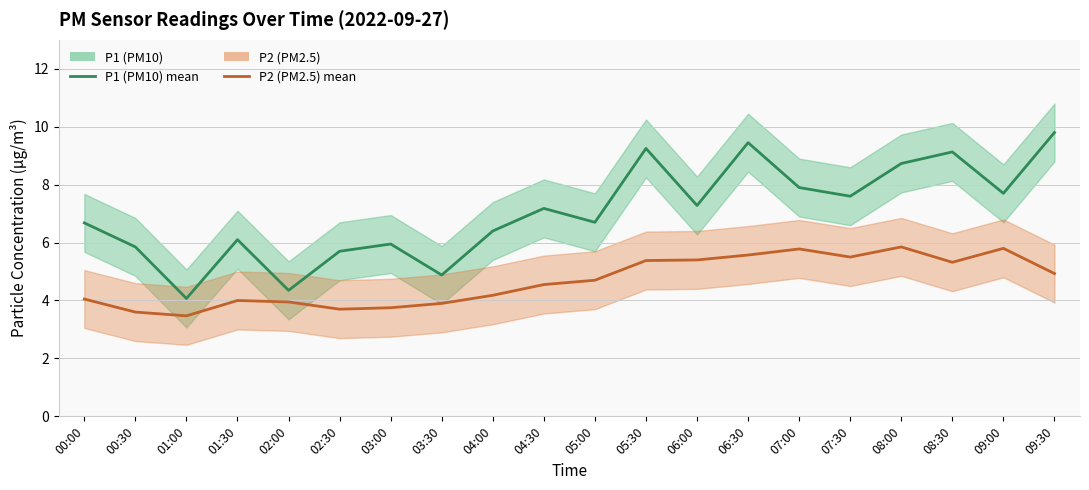

Is it true that P1 (PM10) equals 13.3 at 08:30?

False